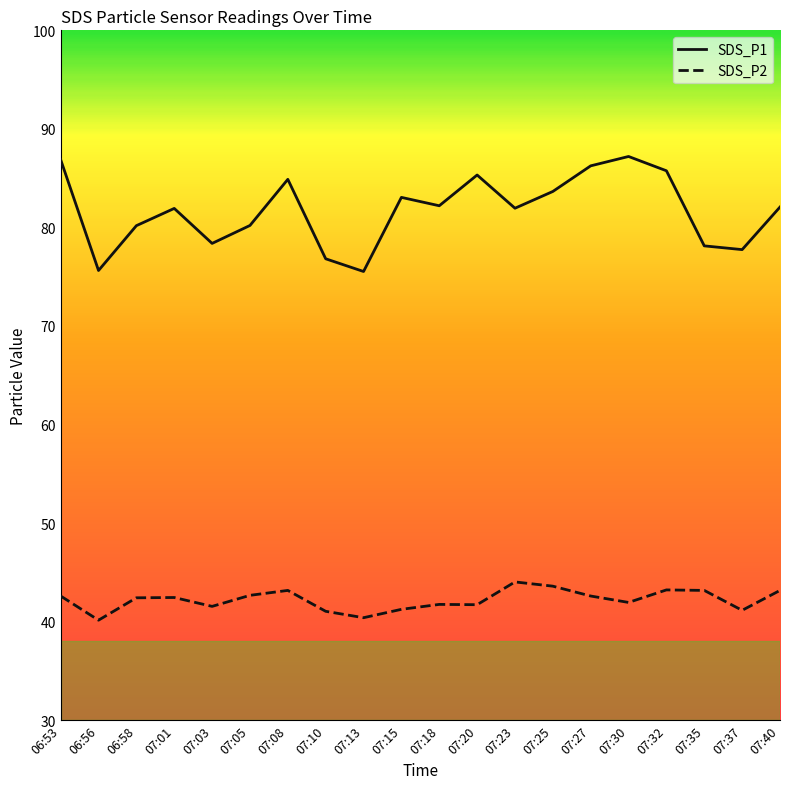

Which series has the widest spread of values?

SDS_P1